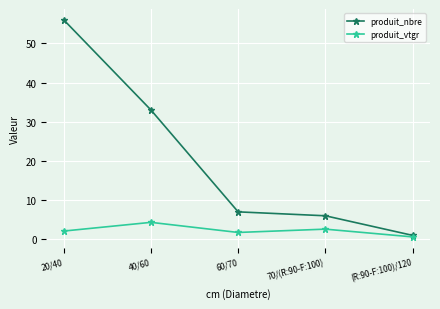

What is the spread (max minus min) of values at 20/40?

53.9